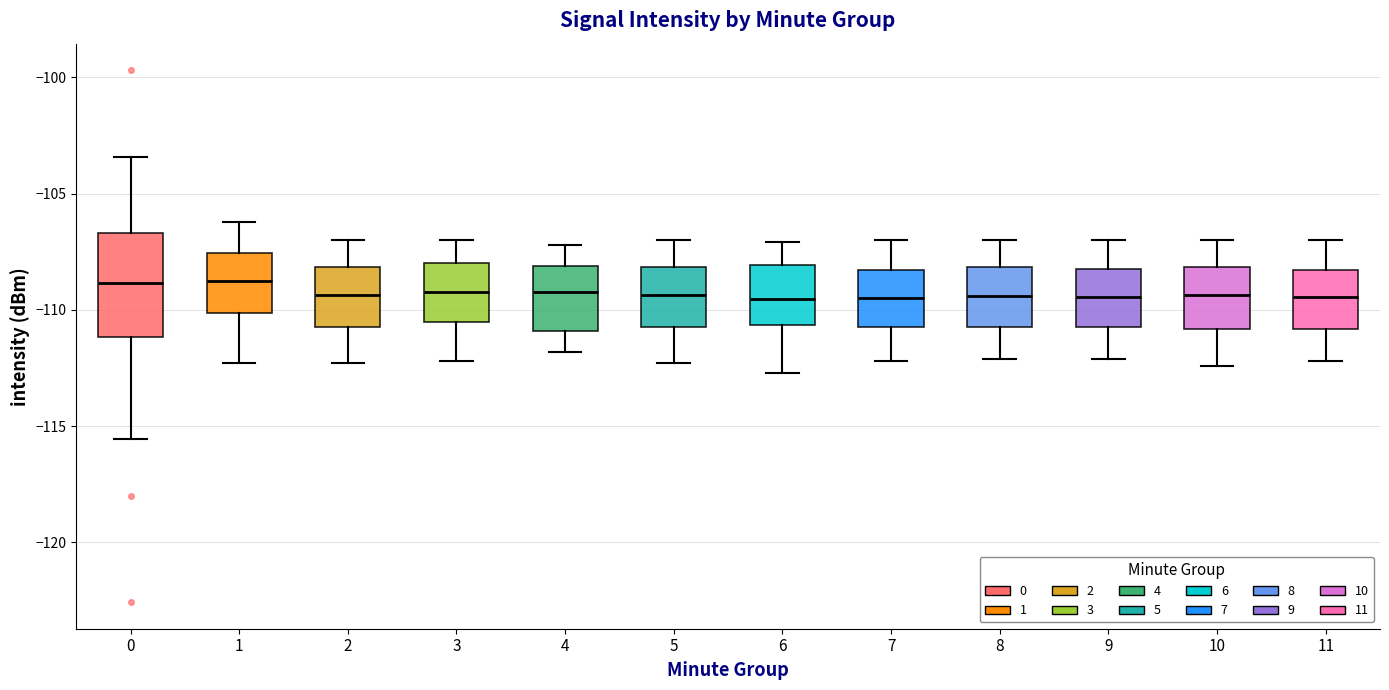

Which box is the tallest, from its lower edge to its upper edge?

0